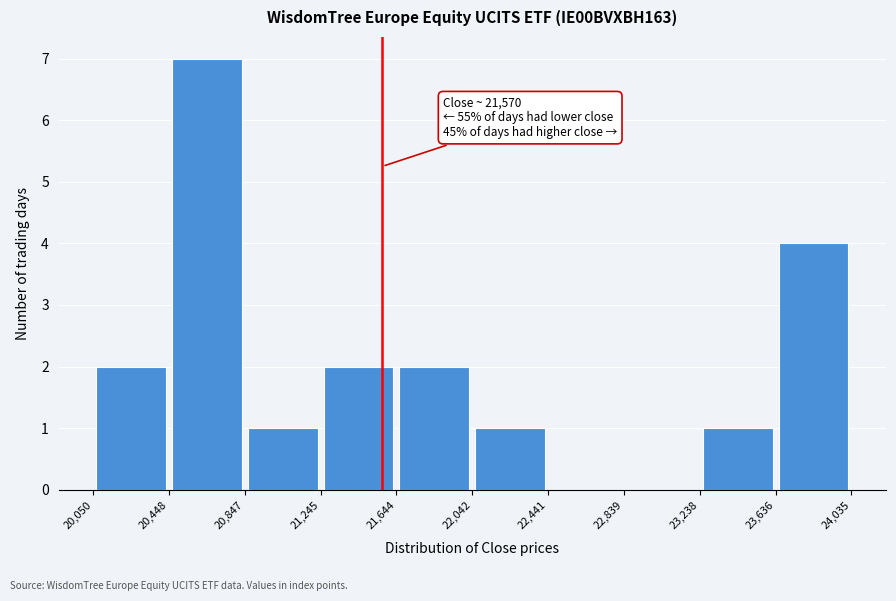

Which range on the x-axis has the tallest bar?

20,448 to 20,847